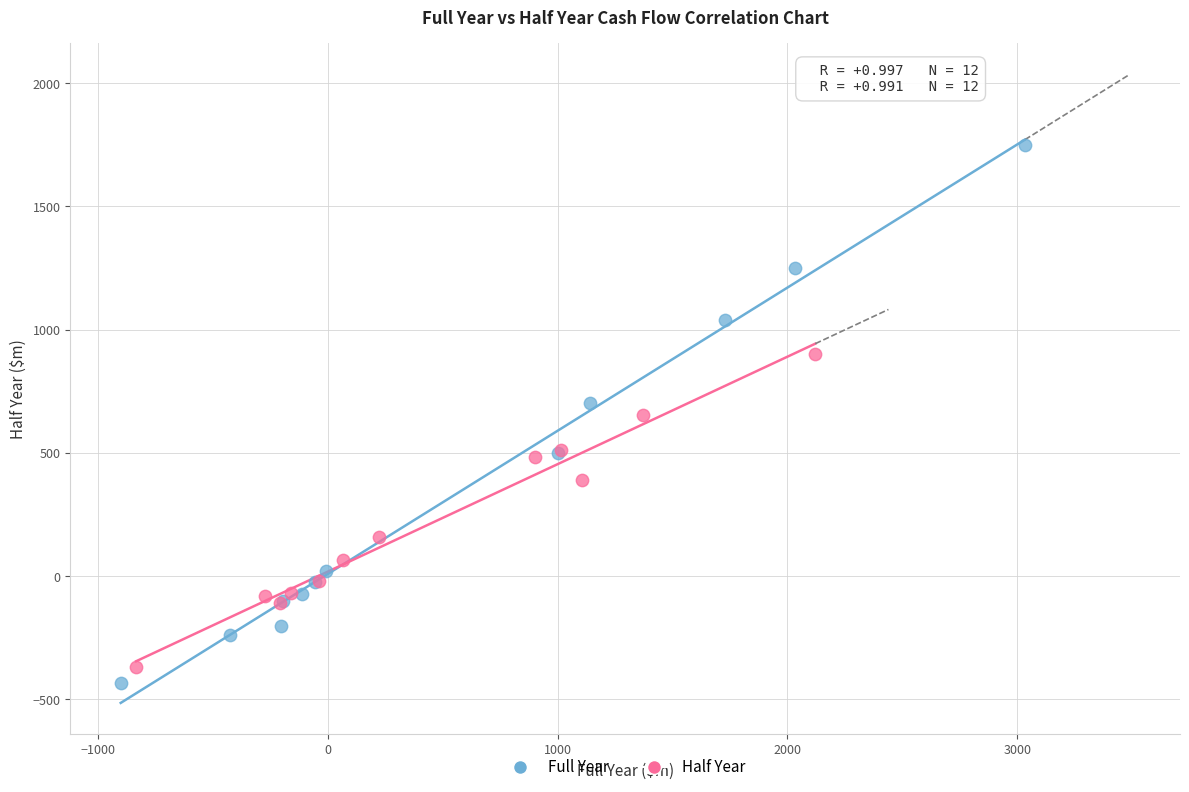

Which series has the widest spread of Y values?

Full Year